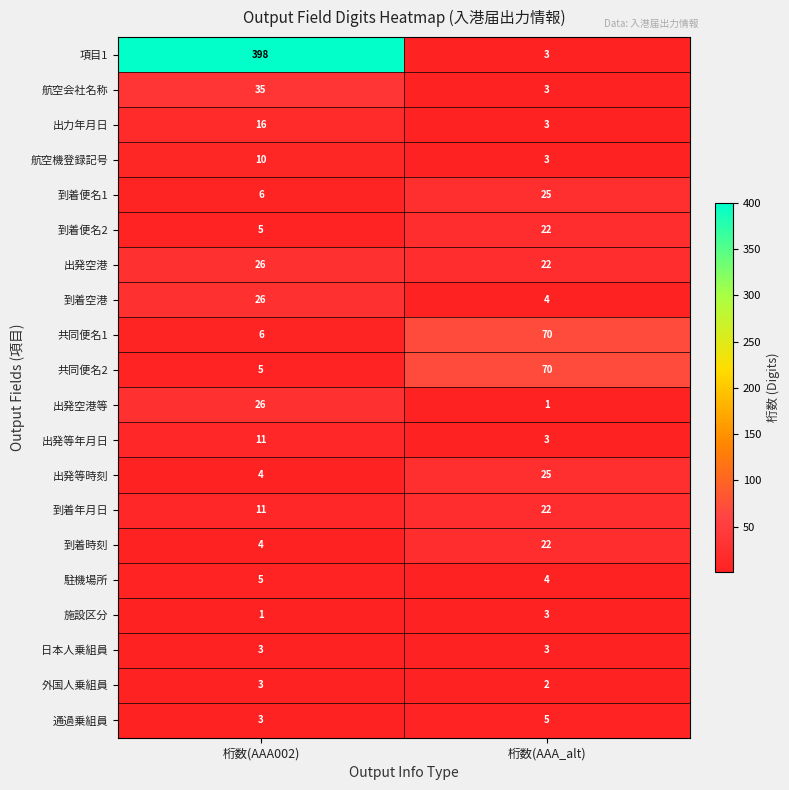

The value of 駐機場所 at 桁数(AAA002) is 9. True or false?

False